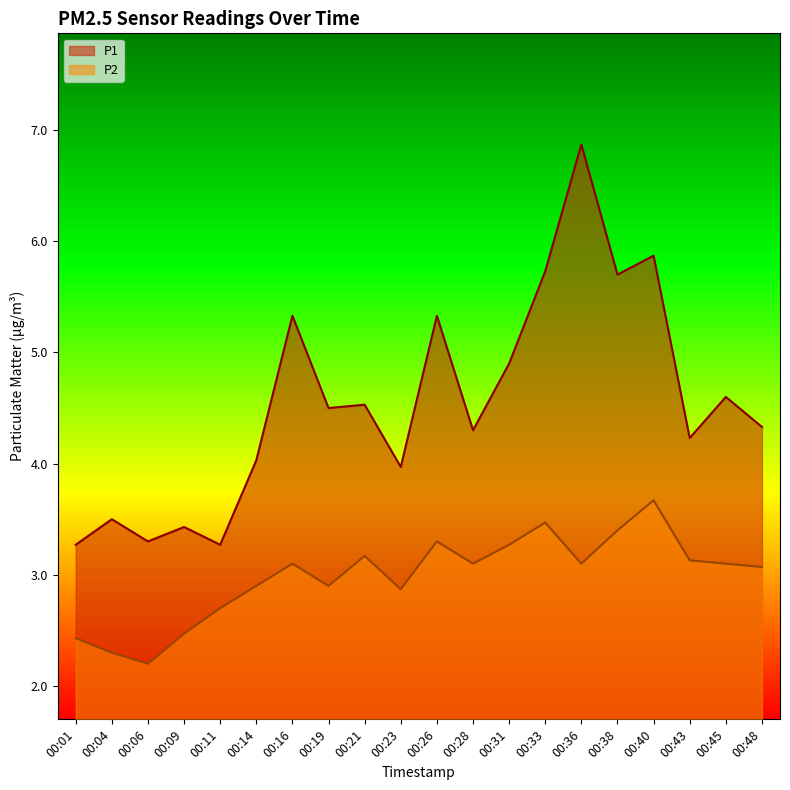

What is the value of the P1 point at the 17th from the left?

5.9